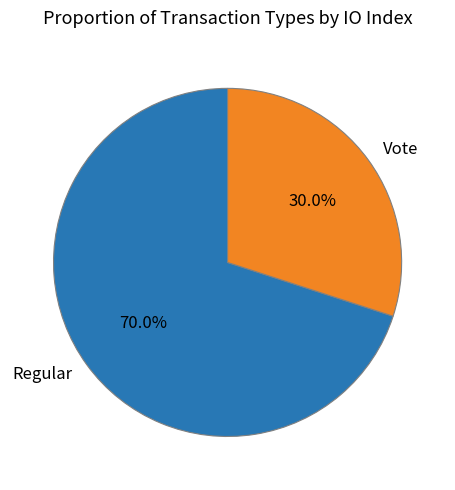

What percentage is NOT represented by Vote?

70.0%